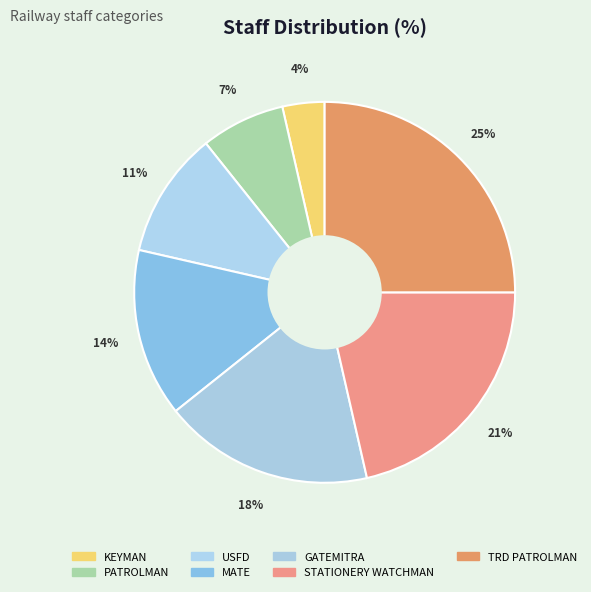

Count the number of slices in the pie.

7